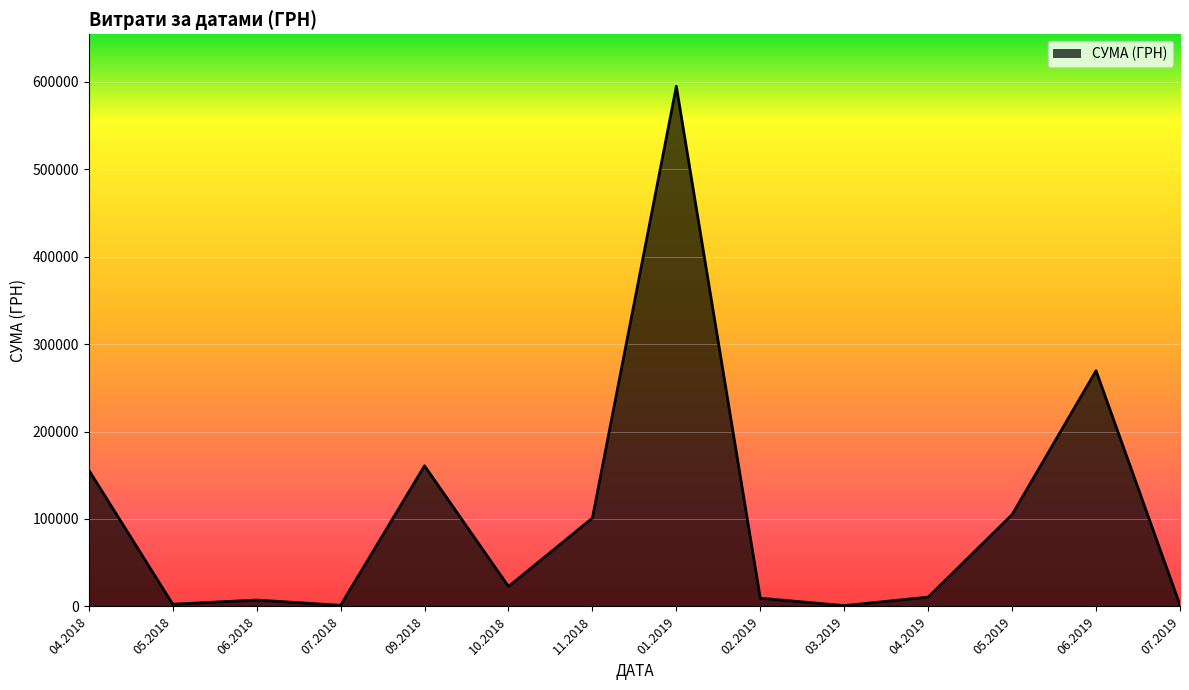

What is the maximum value shown in the chart?

594788.6